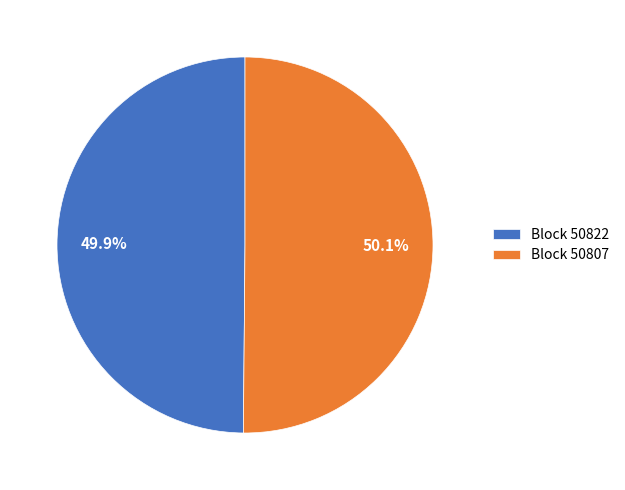

Does any single category account for the majority?

Yes